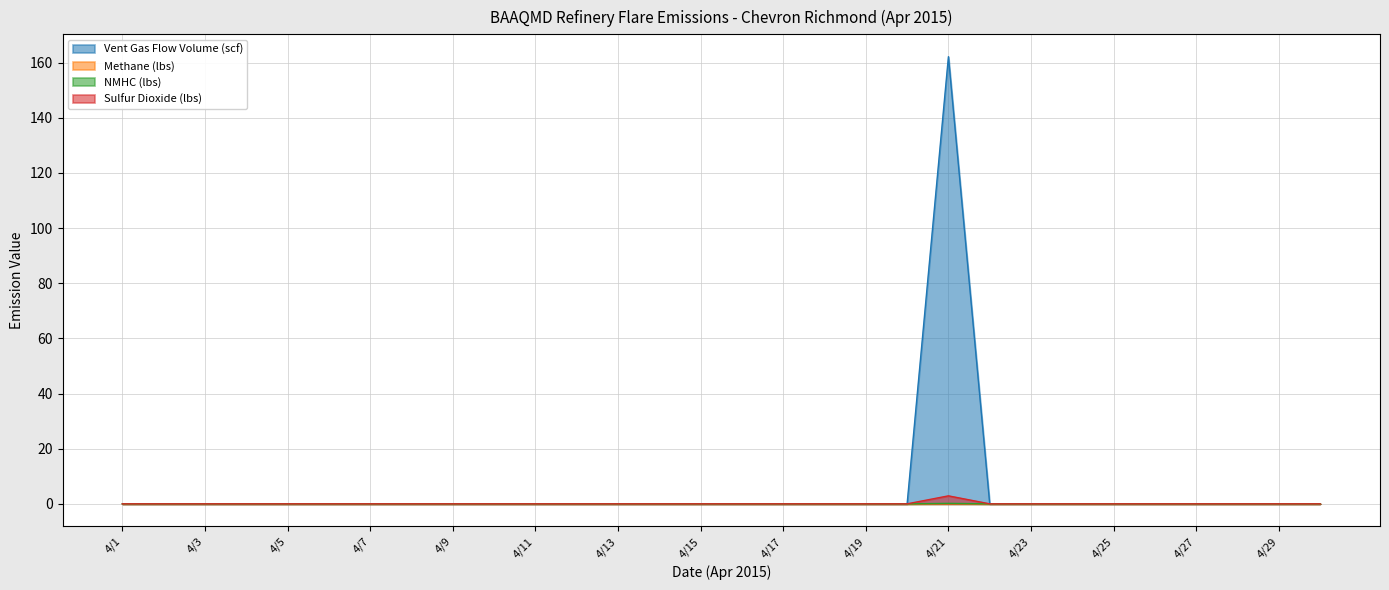

True or false: NMHC (lbs) and Methane (lbs) cross at least once.

False